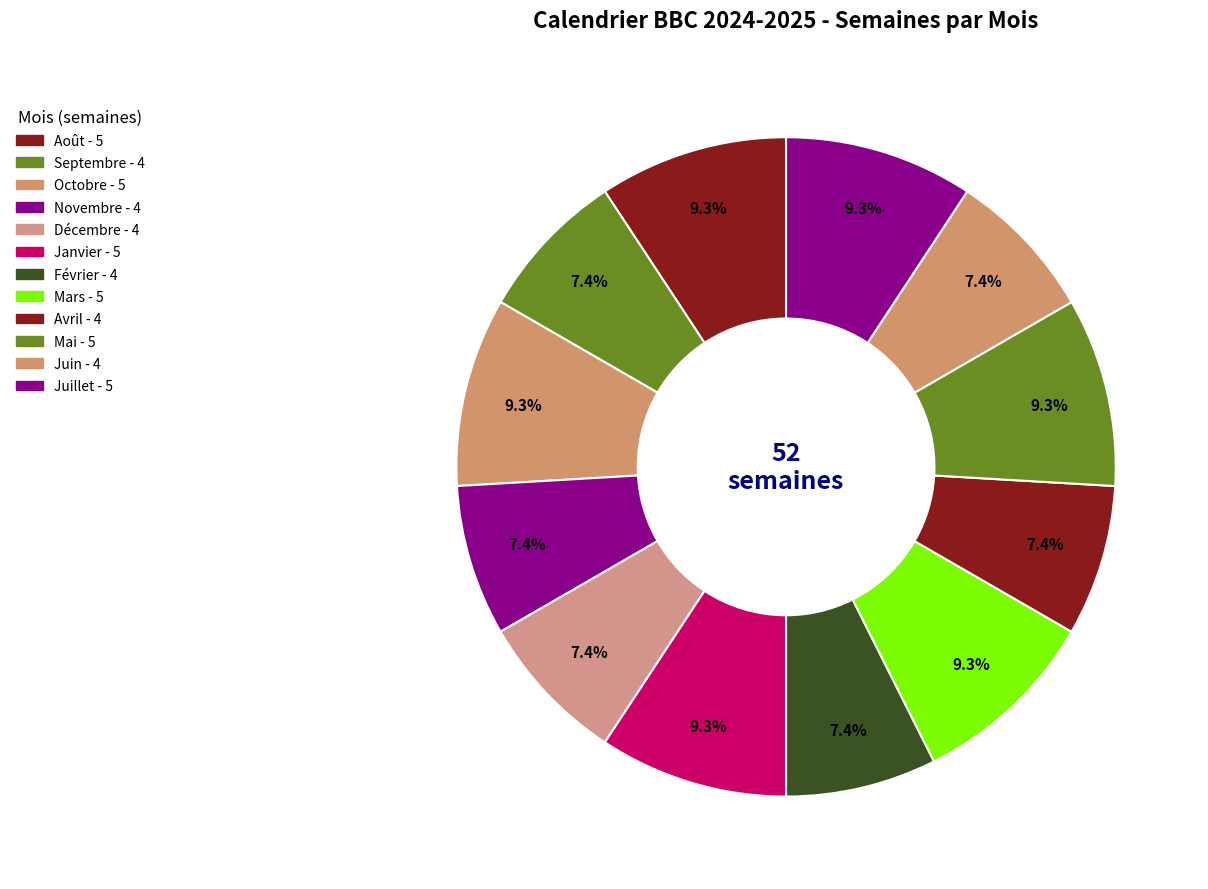

Is there a majority slice in this chart?

No